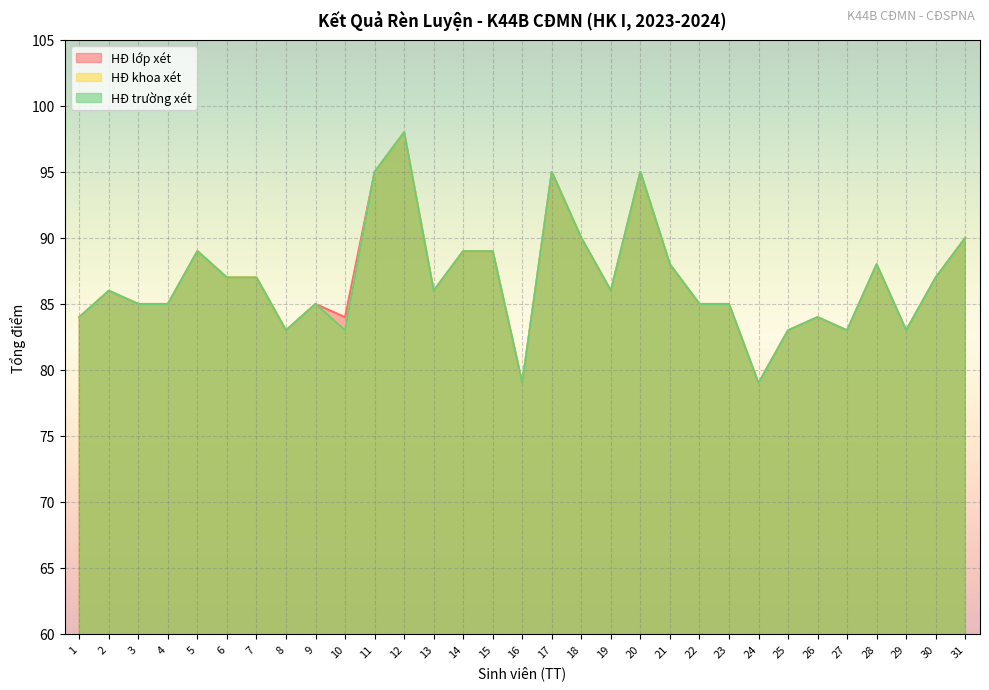

At which label is HĐ khoa xét closest to 88?

21